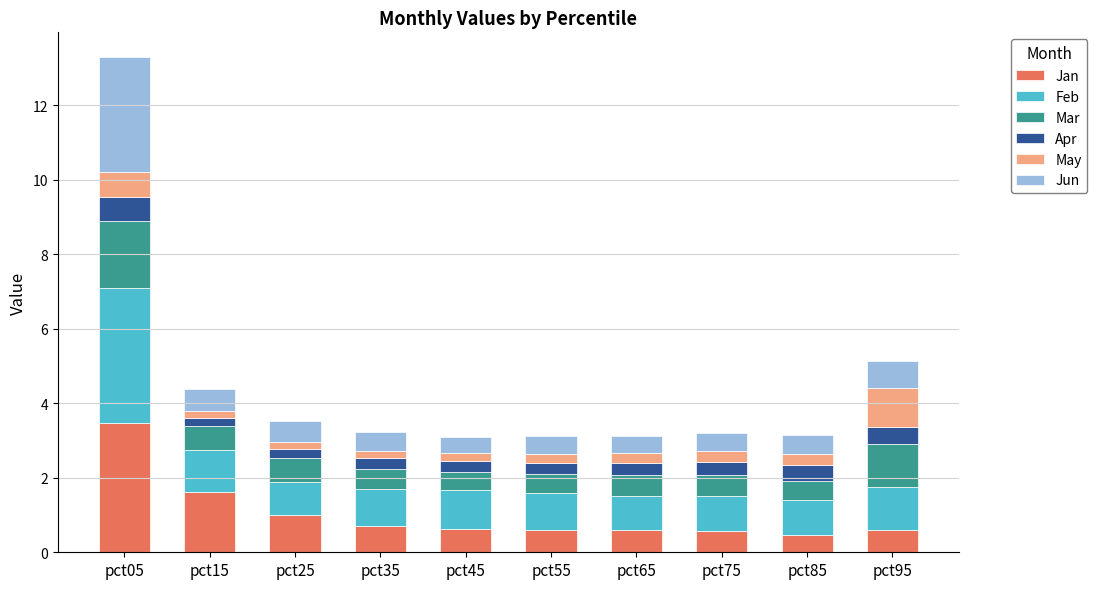

At which category is the sum across all series the highest?

pct05